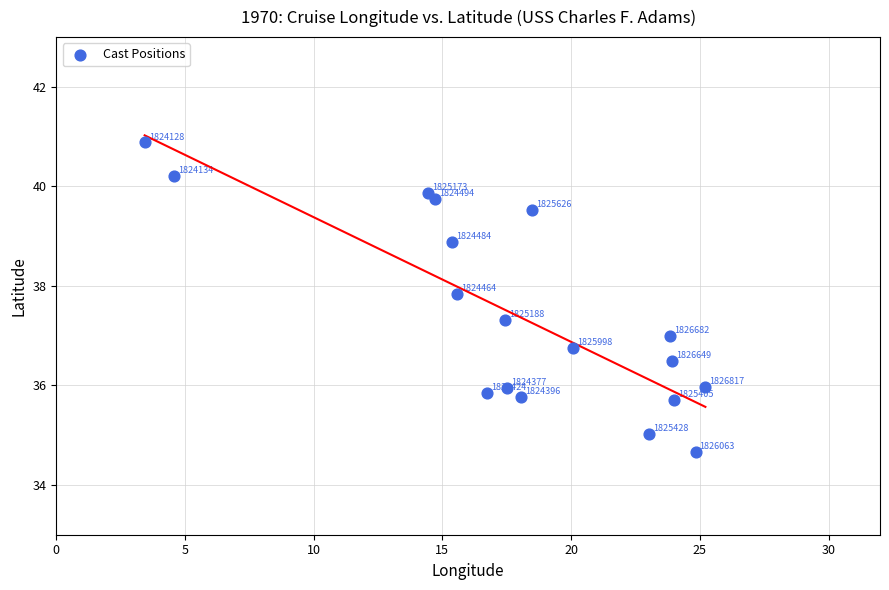

What is the range of X values (max minus min)?

21.8